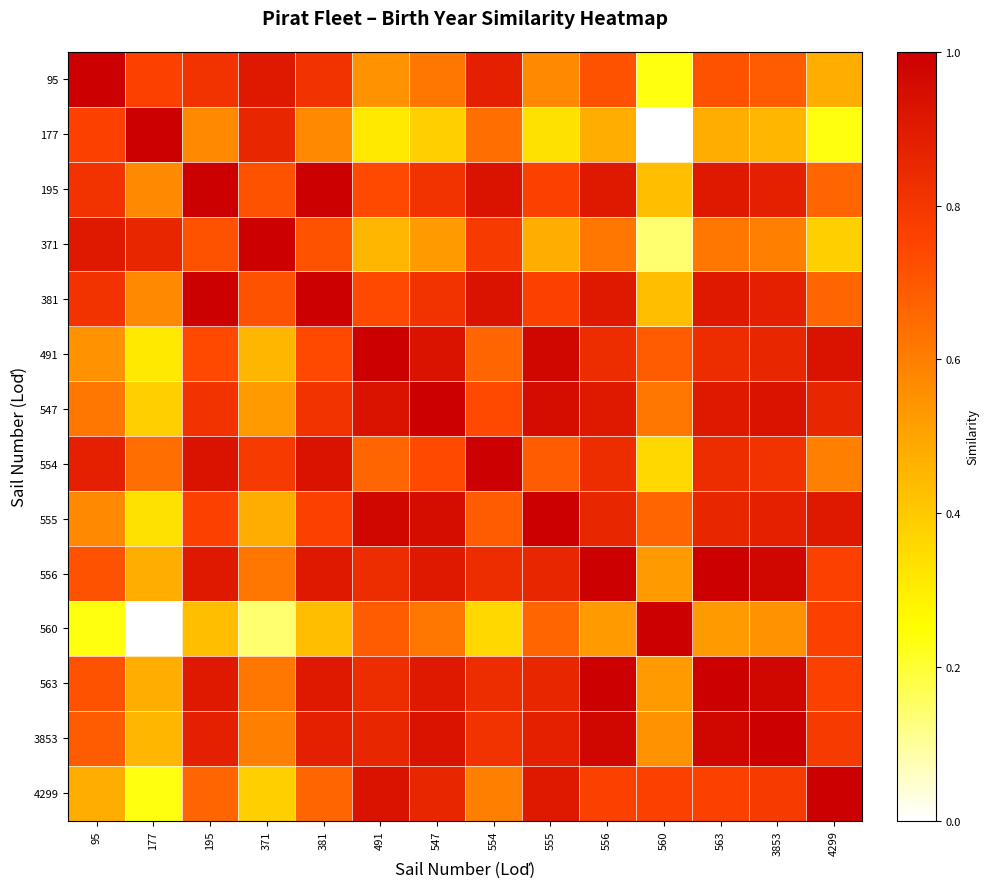

Reading left to right, list all the values displayed in this chart.

95: 95=1.0	177=0.8	195=0.8	371=0.9	381=0.8	491=0.5	547=0.6	554=0.9	555=0.6	556=0.7	560=0.2	563=0.7	3853=0.7	4299=0.5
177: 95=0.8	177=1.0	195=0.6	371=0.9	381=0.6	491=0.3	547=0.4	554=0.6	555=0.3	556=0.5	560=0.0	563=0.5	3853=0.5	4299=0.2
195: 95=0.8	177=0.6	195=1.0	371=0.7	381=1.0	491=0.7	547=0.8	554=0.9	555=0.8	556=0.9	560=0.4	563=0.9	3853=0.9	4299=0.7
371: 95=0.9	177=0.9	195=0.7	371=1.0	381=0.7	491=0.5	547=0.5	554=0.8	555=0.5	556=0.6	560=0.1	563=0.6	3853=0.6	4299=0.4
381: 95=0.8	177=0.6	195=1.0	371=0.7	381=1.0	491=0.7	547=0.8	554=0.9	555=0.8	556=0.9	560=0.4	563=0.9	3853=0.9	4299=0.7
491: 95=0.5	177=0.3	195=0.7	371=0.5	381=0.7	491=1.0	547=0.9	554=0.7	555=1.0	556=0.8	560=0.7	563=0.8	3853=0.9	4299=0.9
547: 95=0.6	177=0.4	195=0.8	371=0.5	381=0.8	491=0.9	547=1.0	554=0.7	555=1.0	556=0.9	560=0.6	563=0.9	3853=0.9	4299=0.9
554: 95=0.9	177=0.6	195=0.9	371=0.8	381=0.9	491=0.7	547=0.7	554=1.0	555=0.7	556=0.8	560=0.4	563=0.8	3853=0.8	4299=0.6
555: 95=0.6	177=0.3	195=0.8	371=0.5	381=0.8	491=1.0	547=1.0	554=0.7	555=1.0	556=0.9	560=0.7	563=0.9	3853=0.9	4299=0.9
556: 95=0.7	177=0.5	195=0.9	371=0.6	381=0.9	491=0.8	547=0.9	554=0.8	555=0.9	556=1.0	560=0.5	563=1.0	3853=1.0	4299=0.8
560: 95=0.2	177=0.0	195=0.4	371=0.1	381=0.4	491=0.7	547=0.6	554=0.4	555=0.7	556=0.5	560=1.0	563=0.5	3853=0.5	4299=0.8
563: 95=0.7	177=0.5	195=0.9	371=0.6	381=0.9	491=0.8	547=0.9	554=0.8	555=0.9	556=1.0	560=0.5	563=1.0	3853=1.0	4299=0.8
3853: 95=0.7	177=0.5	195=0.9	371=0.6	381=0.9	491=0.9	547=0.9	554=0.8	555=0.9	556=1.0	560=0.5	563=1.0	3853=1.0	4299=0.8
4299: 95=0.5	177=0.2	195=0.7	371=0.4	381=0.7	491=0.9	547=0.9	554=0.6	555=0.9	556=0.8	560=0.8	563=0.8	3853=0.8	4299=1.0